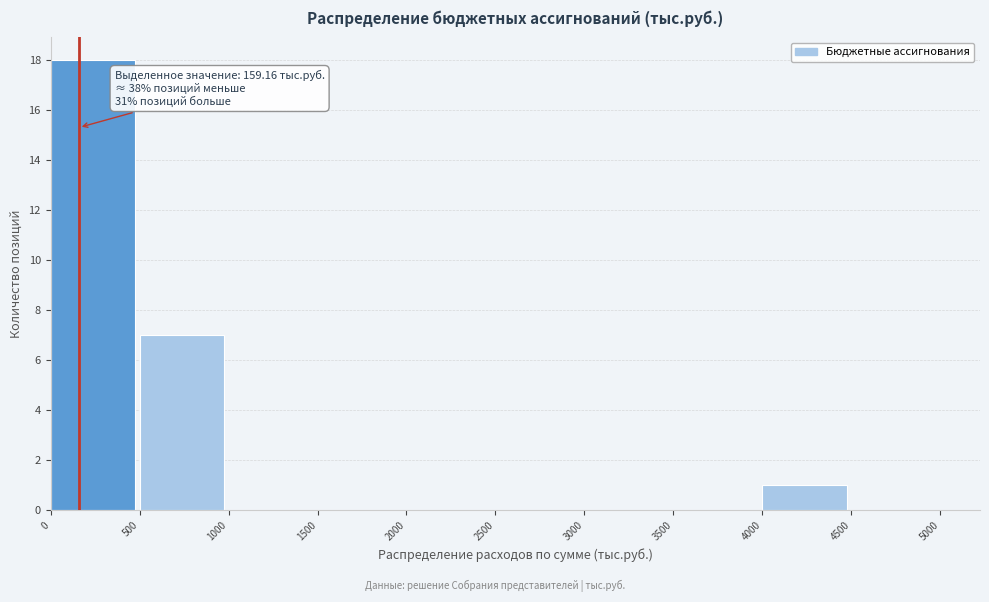

Over which range of the x-axis is the bar tallest?

0 to 500